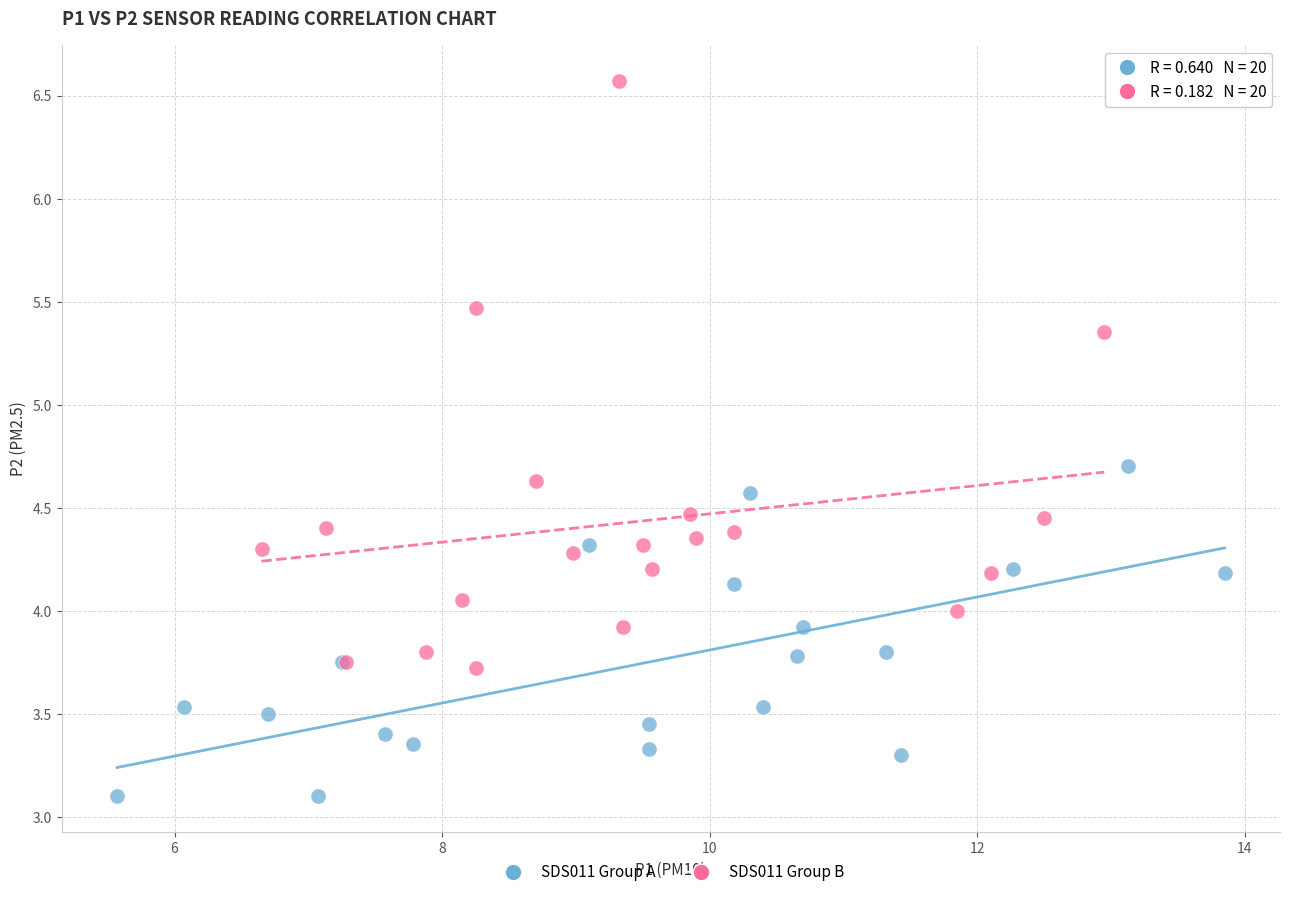

Which series has the widest spread of Y values?

SDS011 Group B